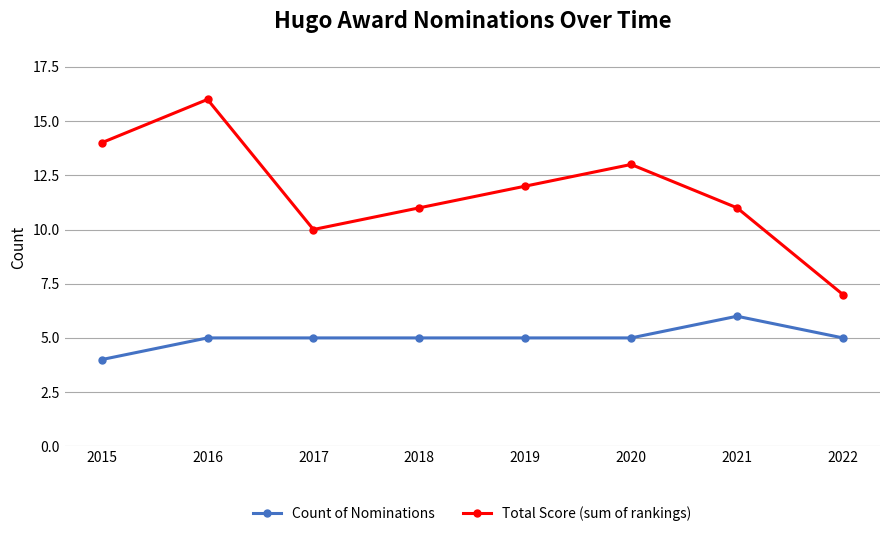

Reading left to right, what are all the values shown in this chart?

Count of Nominations: 2015=4	2016=5	2017=5	2018=5	2019=5	2020=5	2021=6	2022=5
Total Score (sum of rankings): 2015=14	2016=16	2017=10	2018=11	2019=12	2020=13	2021=11	2022=7